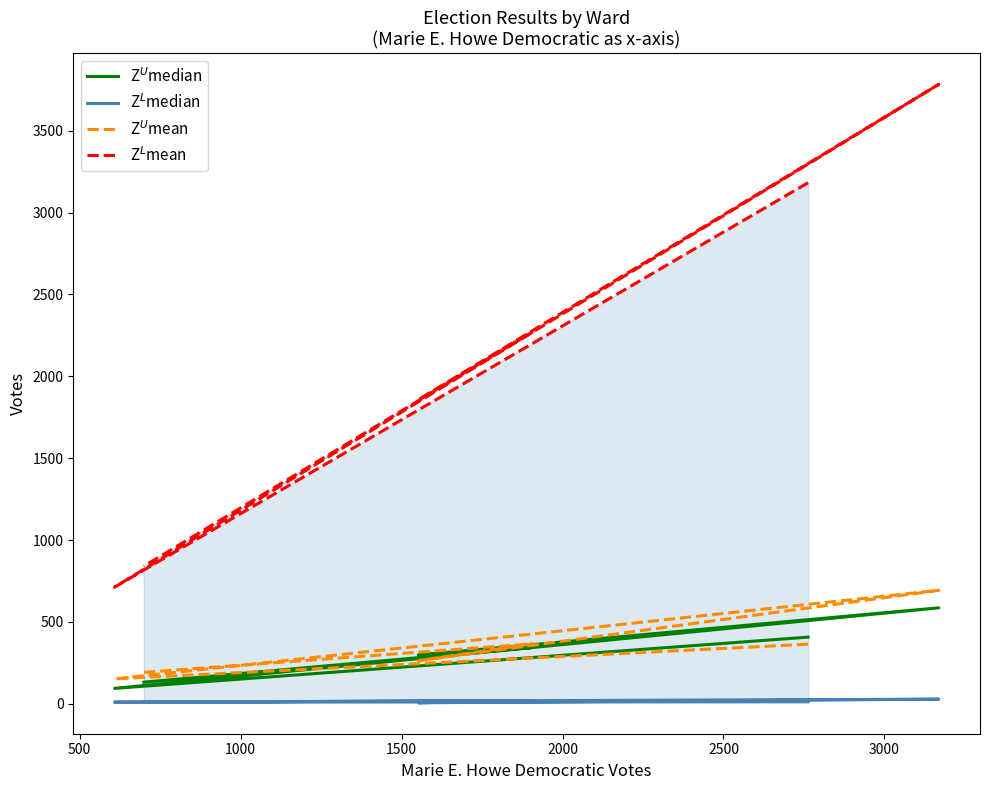

Reading right to left, extract all data points from this chart.

Z$^U$median: 132	344	298	586	94	407
Z$^L$median: 9	20	6	28	10	12
Z$^U$mean: 192	366	263	693	152	364
Z$^L$mean: 840	2271	1856	3783	712	3182